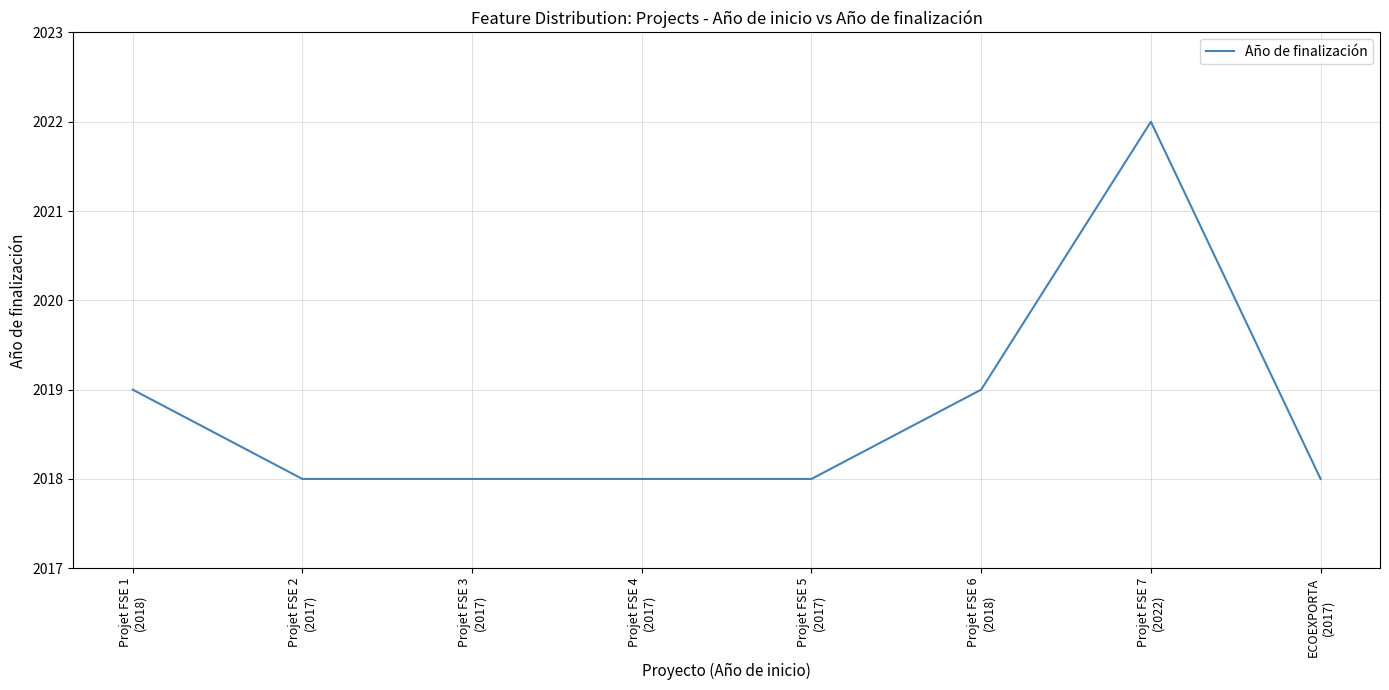

What is the smallest value displayed?

2018